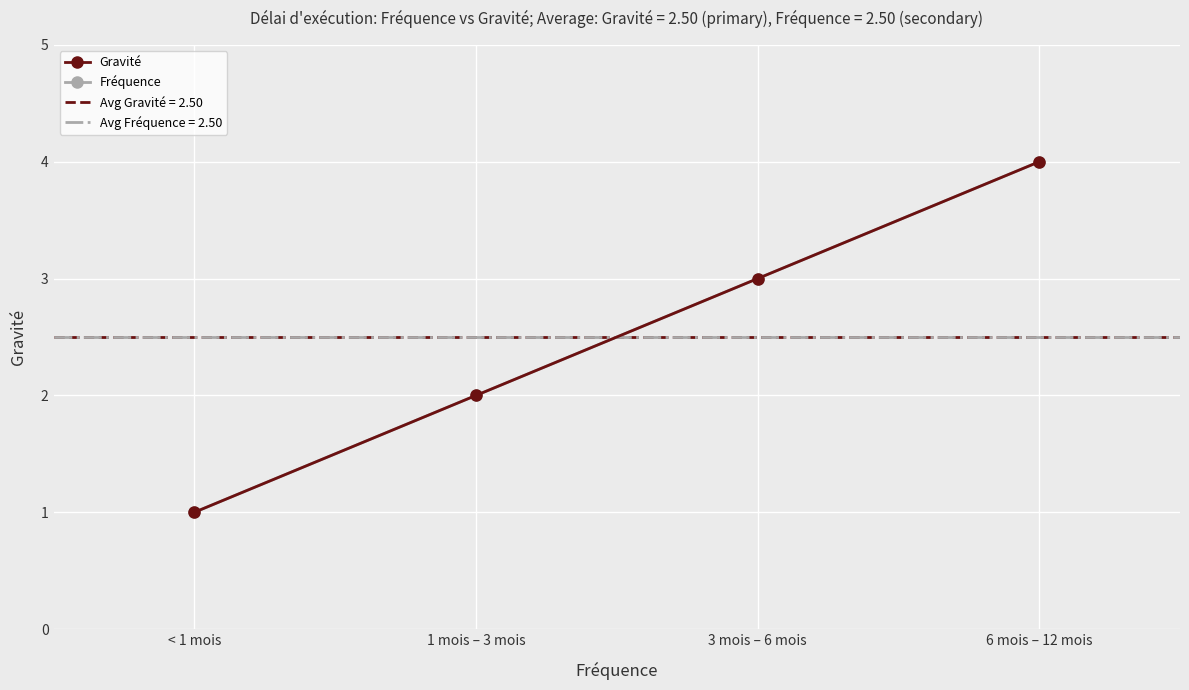

True or false: Fréquence has more than 2 interior local peaks.

False